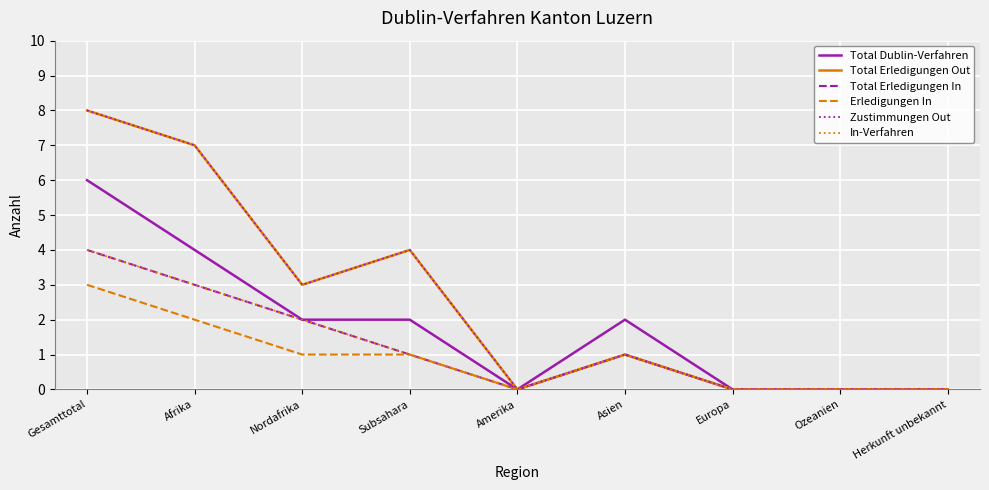

Does the chart display data point markers on the line(s)?

No